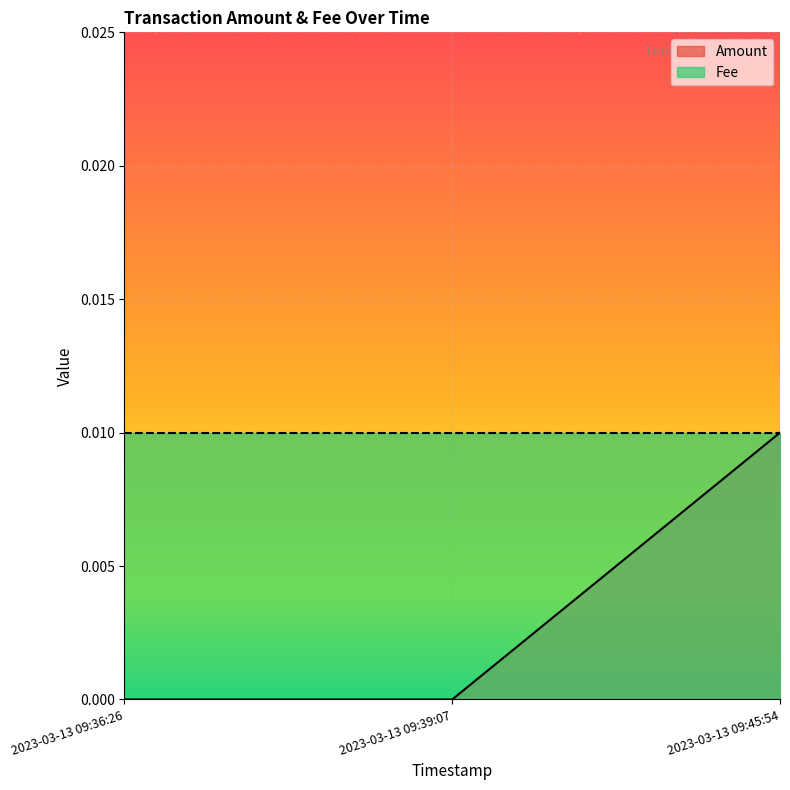

Which category has the highest value across all series?

2023-03-13 09:45:54